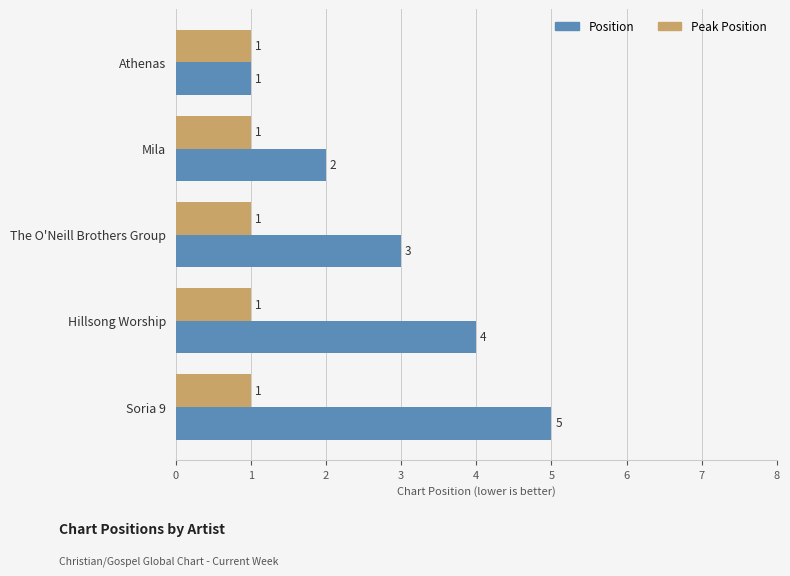

Rank the series by their average value, from lowest to highest.

Peak Position, Position